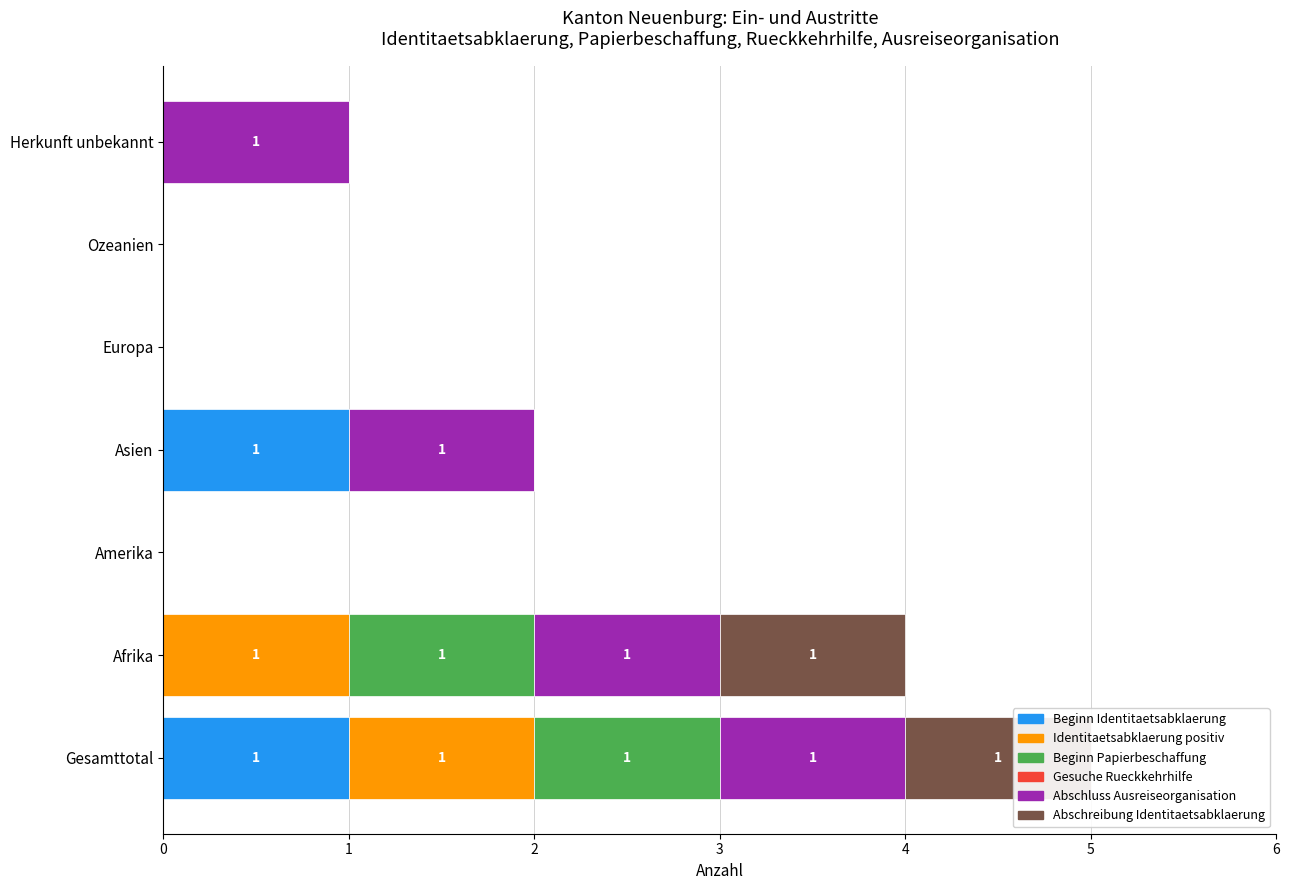

What is the difference between the Beginn Identitaetsabklaerung values at 0 and 4?

1.0